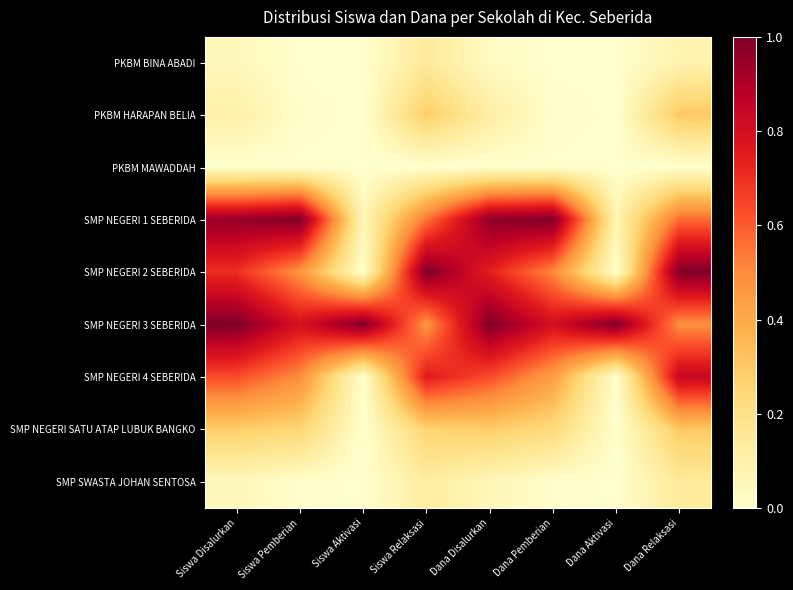

Which label corresponds to the largest value in the chart?

Siswa Pemberian